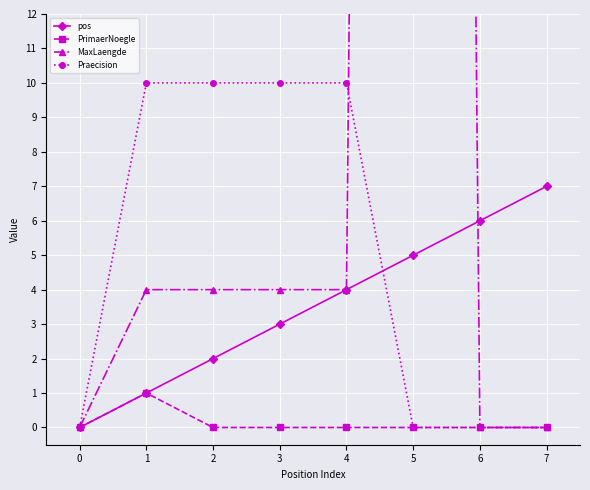

At which category is the sum across all series the highest?

5